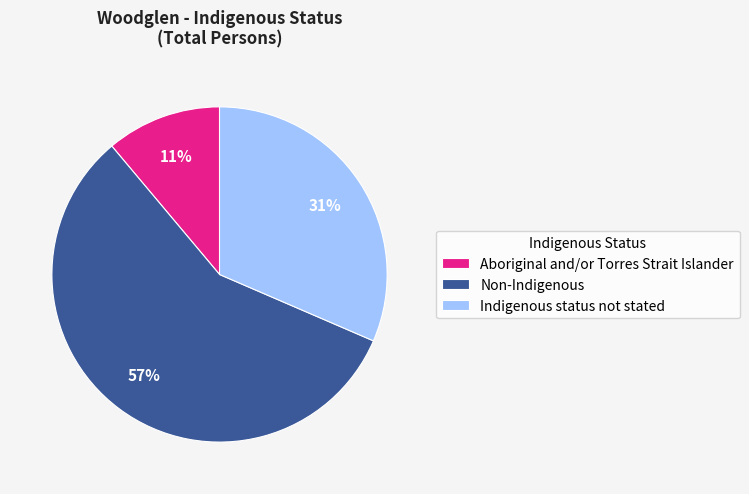

To the nearest percent, what portion does Indigenous status not stated represent?

31%